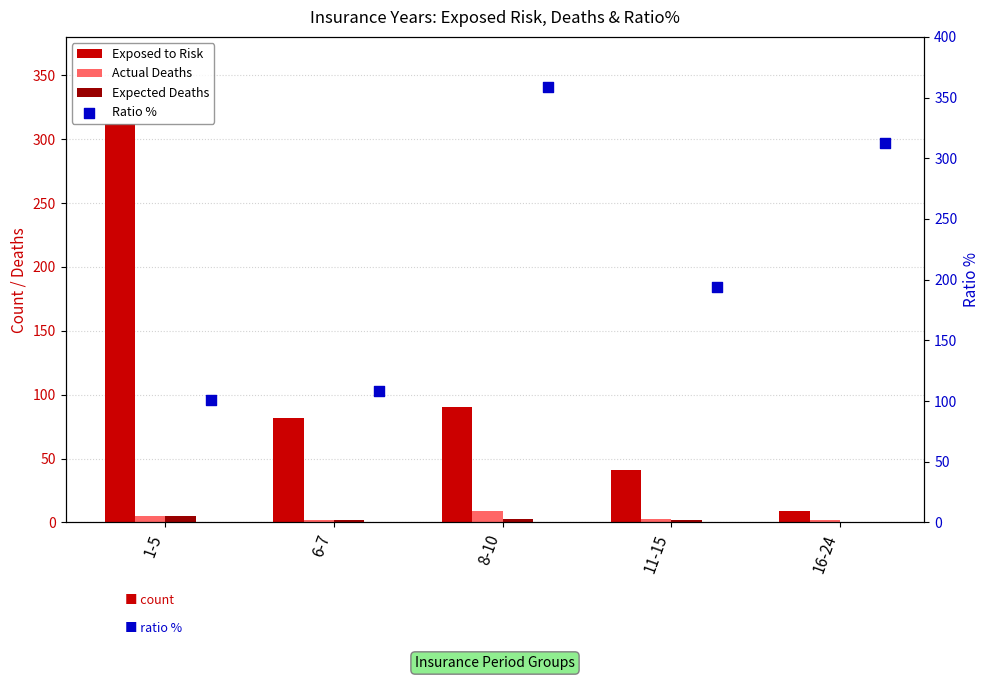

At which category is the sum across all series the highest?

8-10